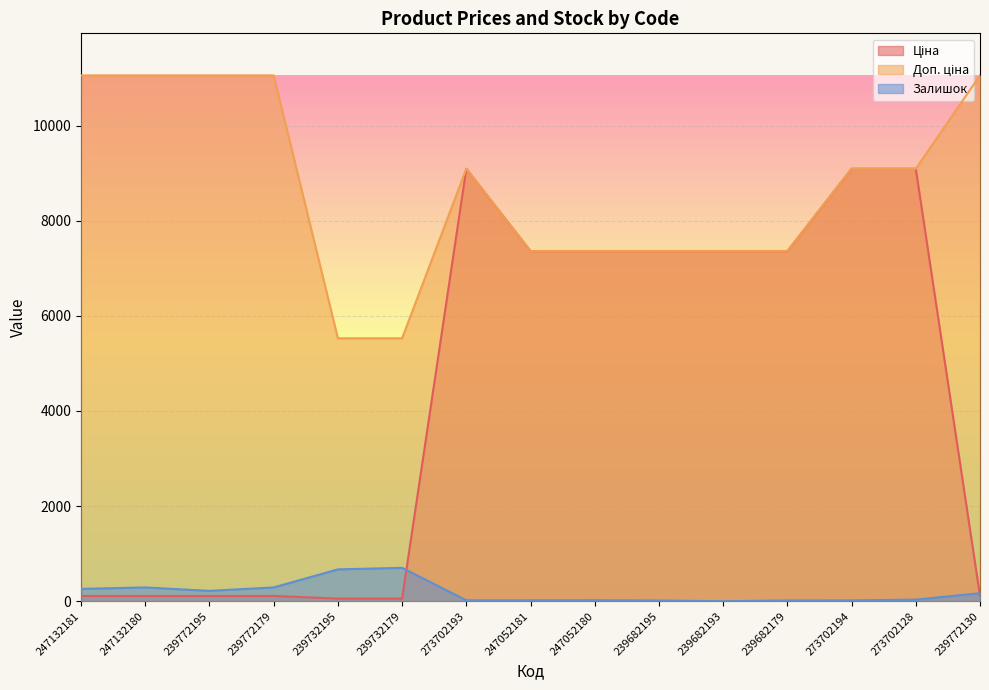

Reading right to left, what are all the values shown in this chart?

Ціна: 110.5	9092.0	9092.0	7360.2	7360.2	7360.2	7360.2	7360.2	9092.0	55.3	55.3	110.5	110.5	110.5	110.5
Доп. ціна: 11055.0	9092.0	9092.0	7360.2	7360.2	7360.2	7360.2	7360.2	9092.0	5528.0	5528.0	11055.0	11055.0	11055.0	11055.0
Залишок: 169.0	34.0	18.0	17.0	0.0	16.0	21.0	20.0	20.0	702.0	670.0	290.0	218.0	290.0	260.0